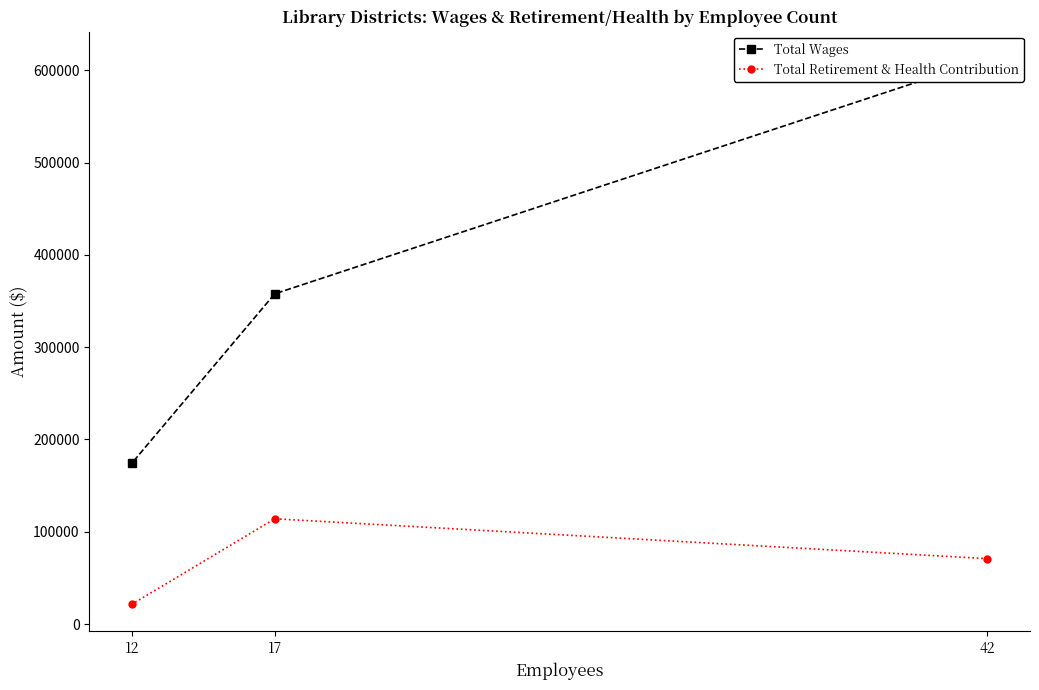

The Total Wages series shows 174738 at 12. True or false?

True